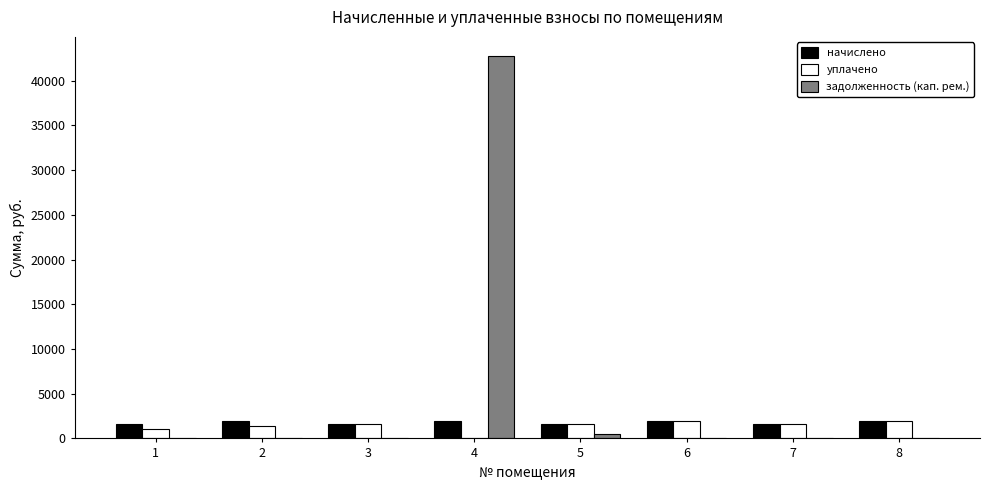

The value of уплачено at 2 is 1334.4. True or false?

True